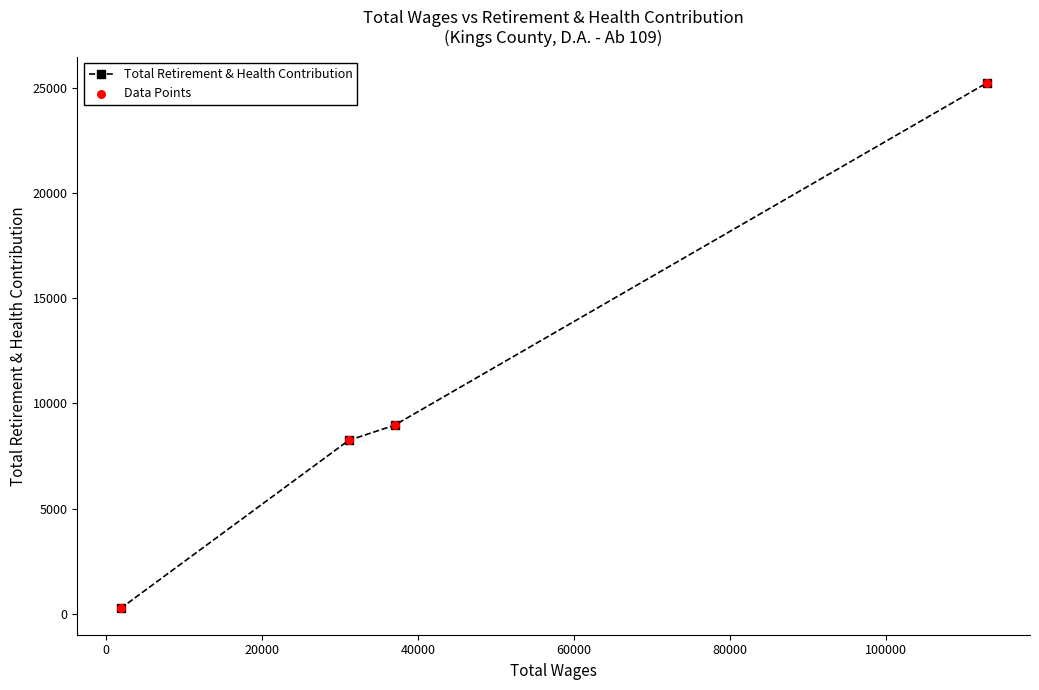

What is the average value?

10676